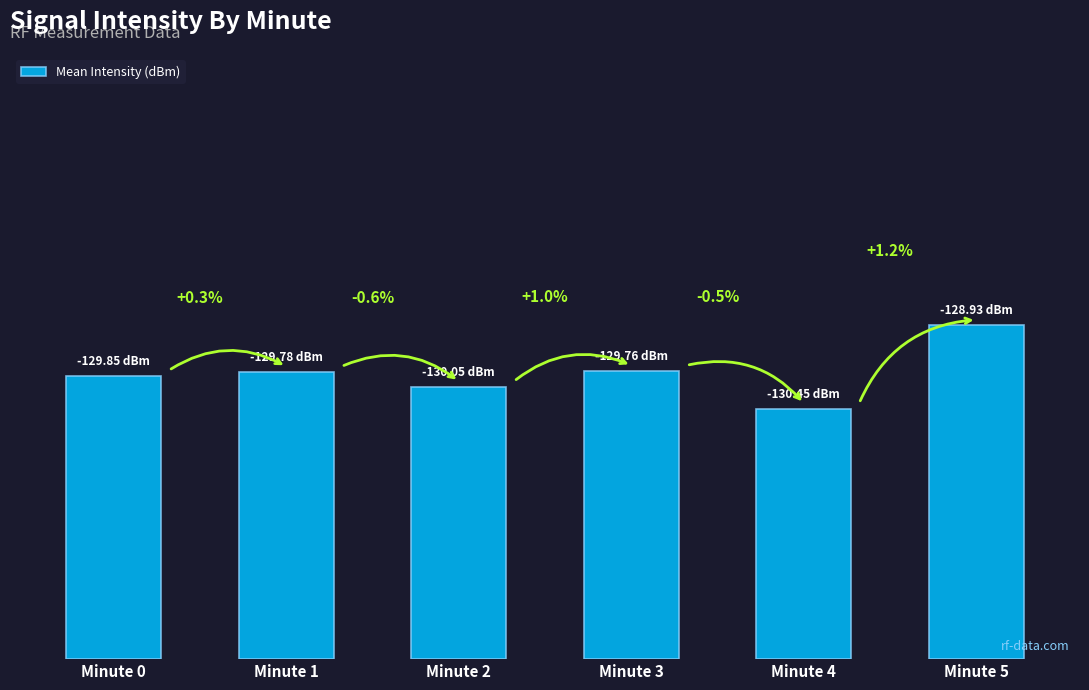

What is the change in value from Minute 3 to Minute 4?

-0.7